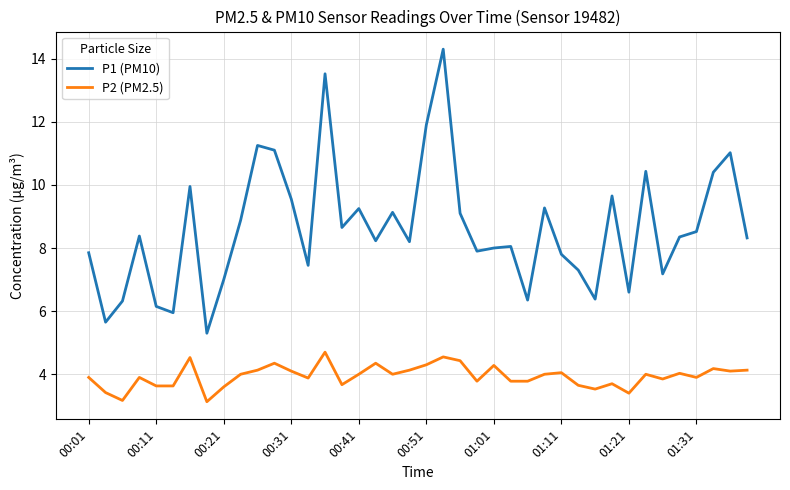

What are all the series names shown in the legend?

P1 (PM10), P2 (PM2.5)